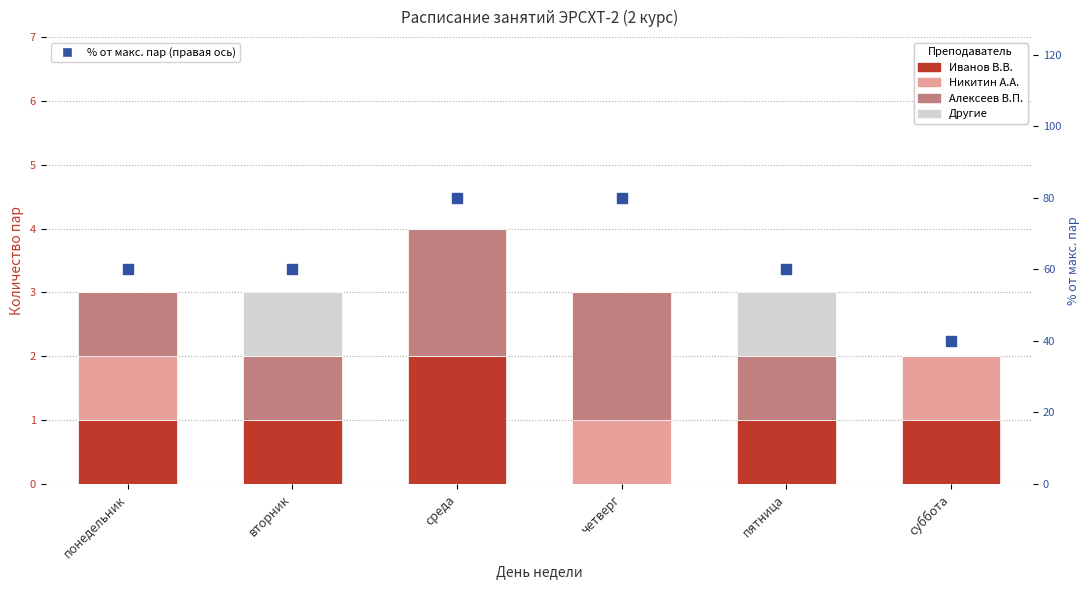

Which series has the widest spread of Y values?

% от макс. пар